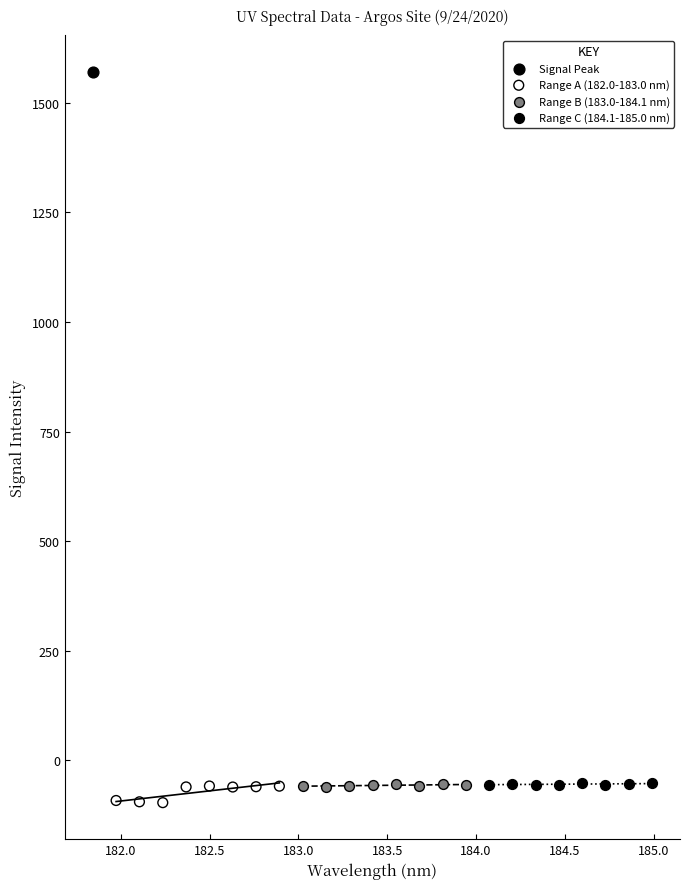

What are all the series names shown in the legend?

Signal Peak, Range A (182.0-183.0 nm), Range B (183.0-184.1 nm), Range C (184.1-185.0 nm)